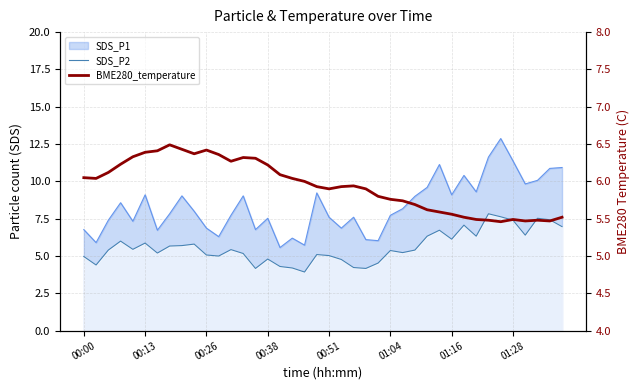

What is the average value of the BME280_temperature series?

5.9